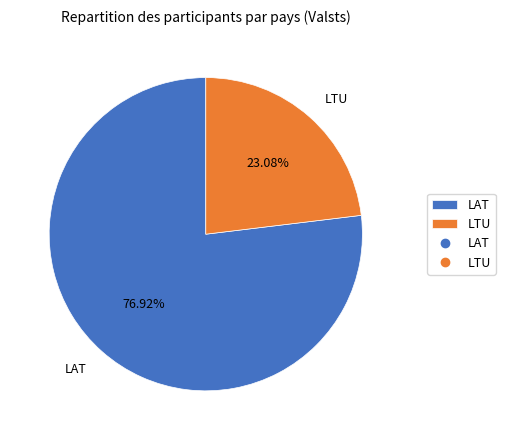

Which has a higher value, LTU or LAT?

LAT